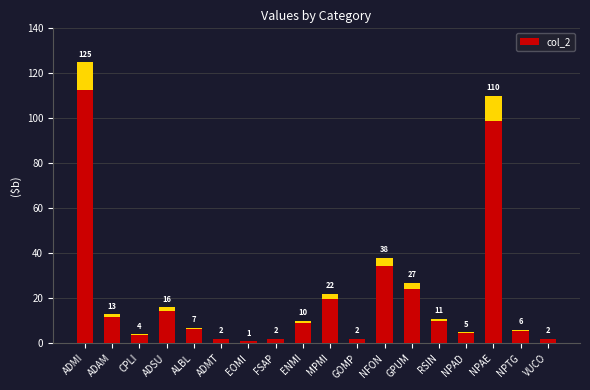

Reading left to right, list all the values displayed in this chart.

125	13	4	16	7	2	1	2	10	22	2	38	27	11	5	110	6	2